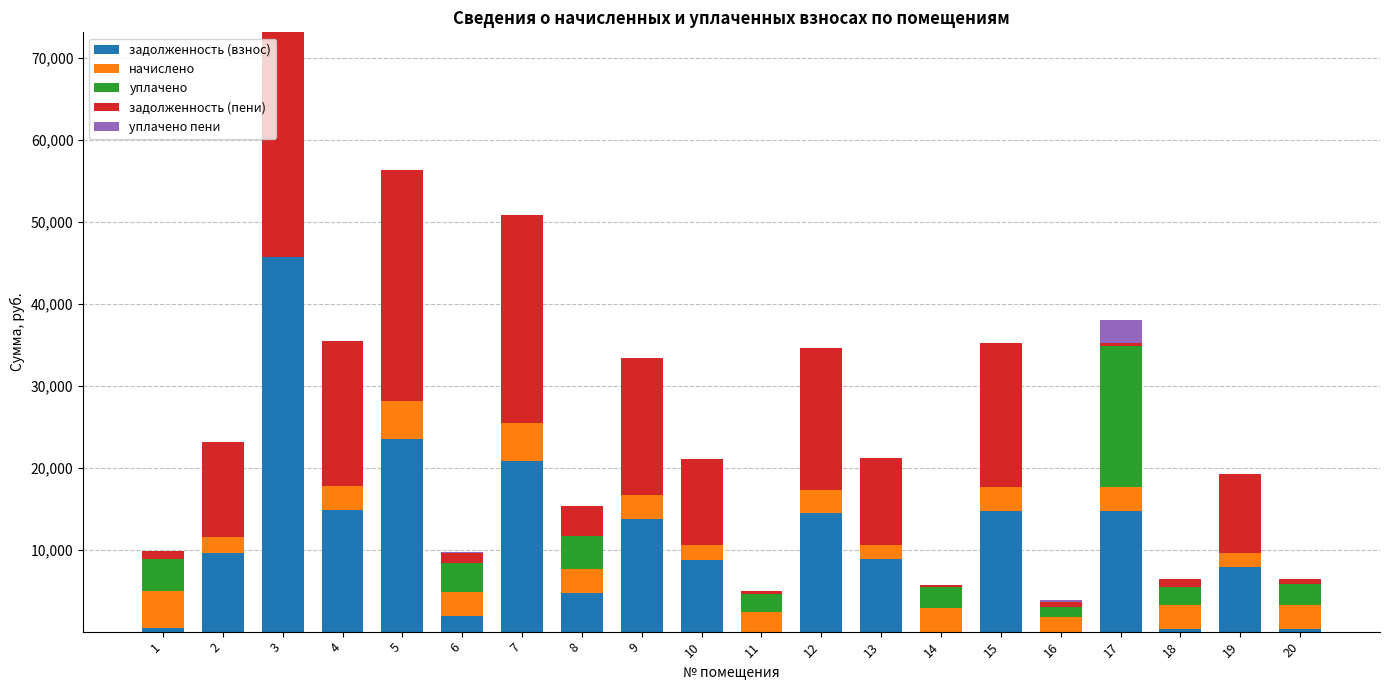

What is the highest value of the задолженность (взнос) series?

45710.4